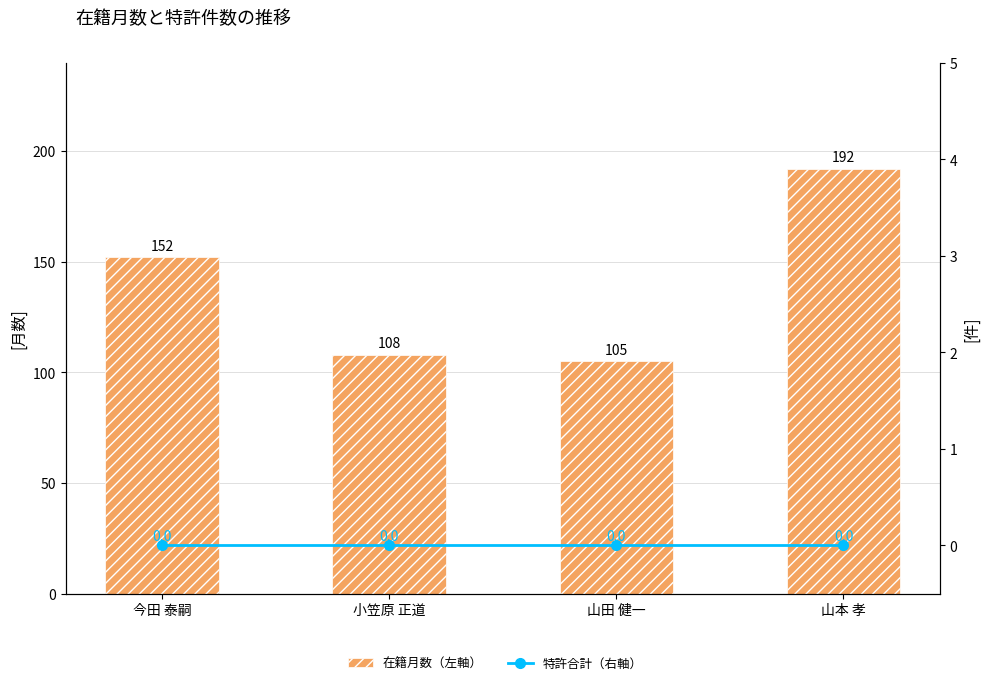

What is the label of the 3rd bar from the right?

小笠原 正道